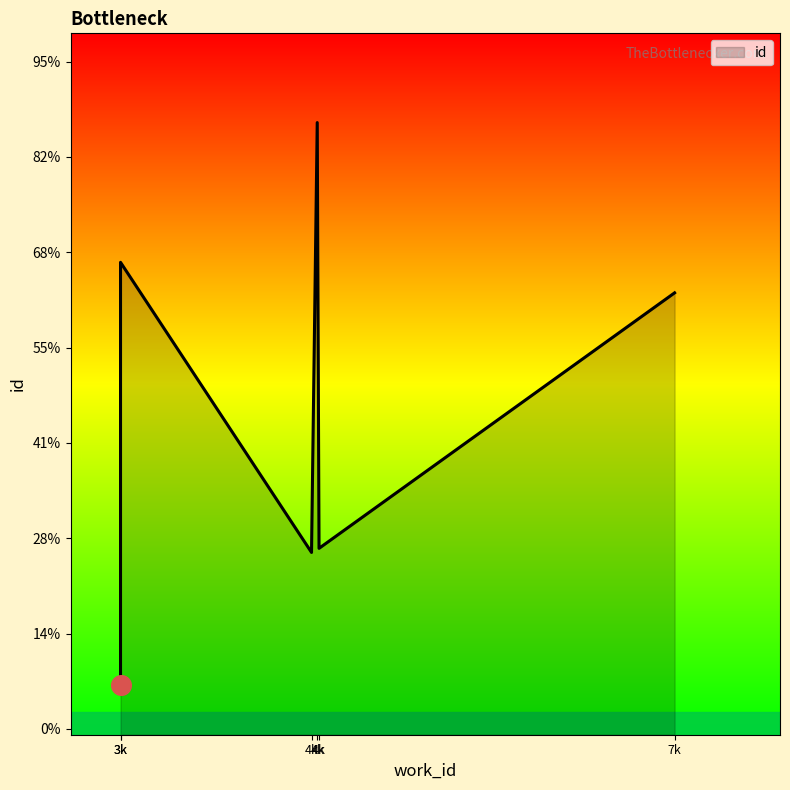

What is the change in value from 3330 to 4640?

+11272